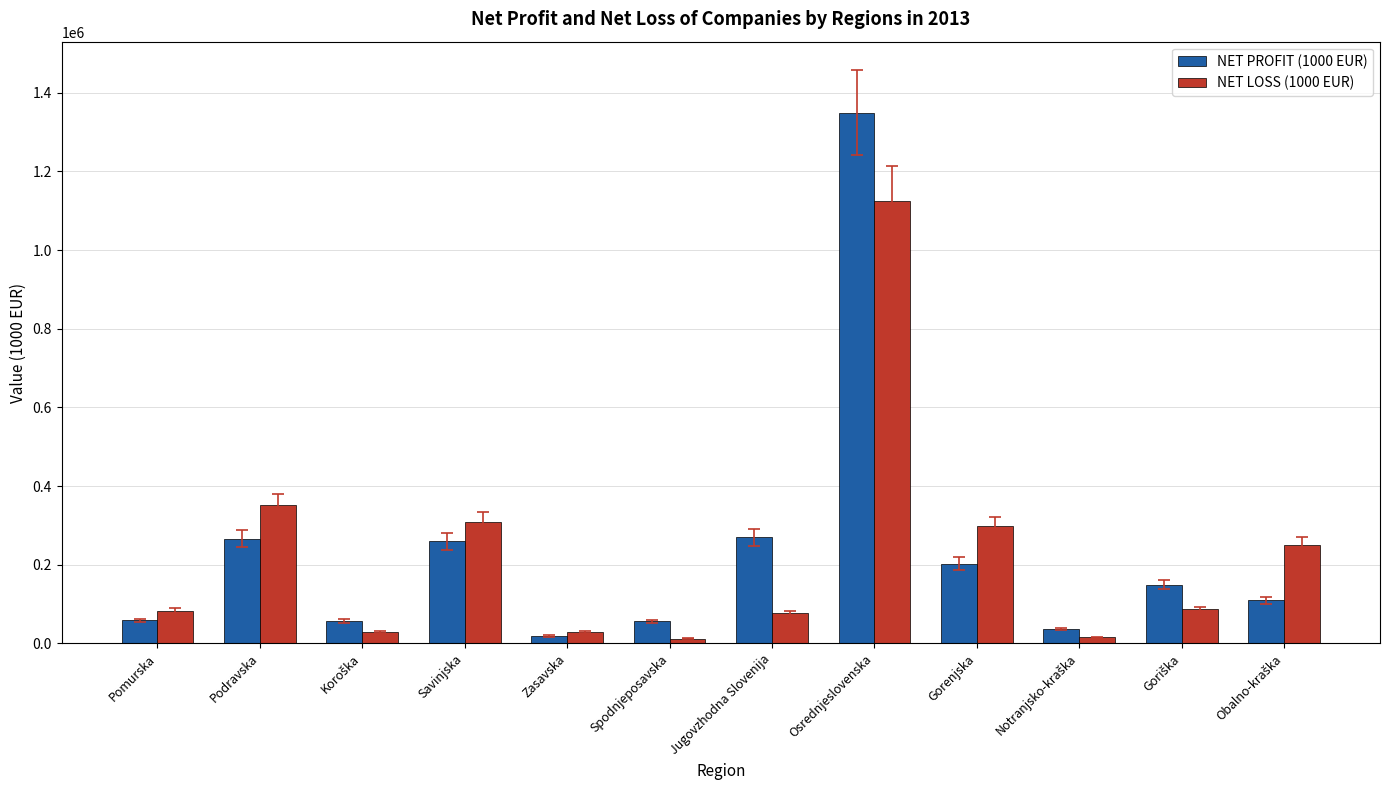

At which label does NET LOSS (1000 EUR) first exceed 86286?

Podravska